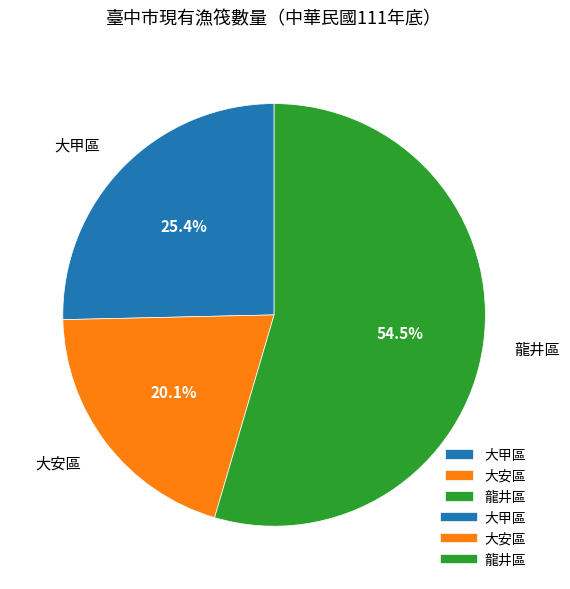

What is the smallest slice in the pie chart?

大安區